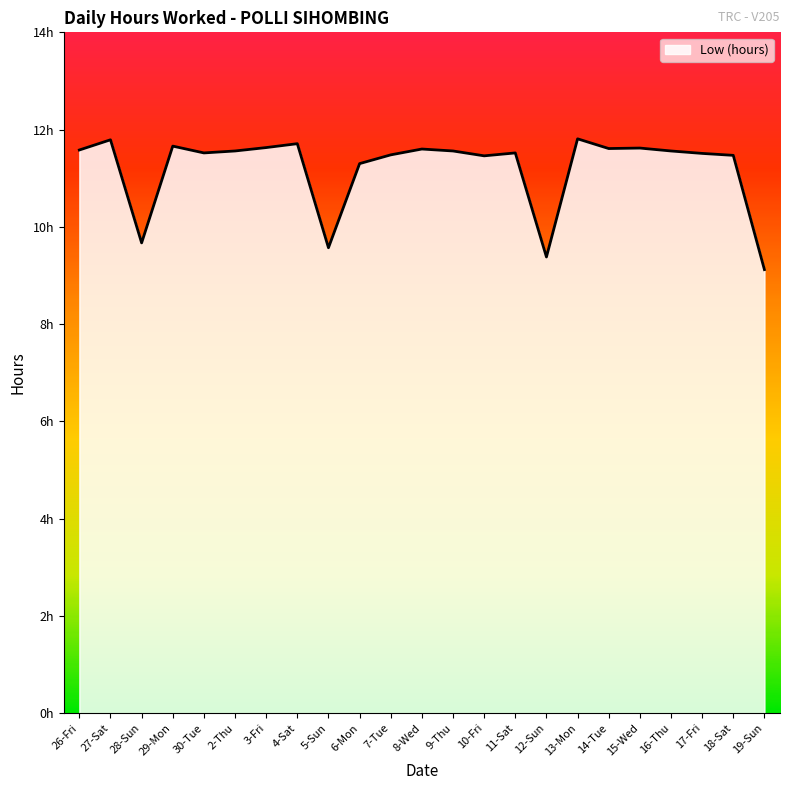

Where is the first local maximum?

27-Sat